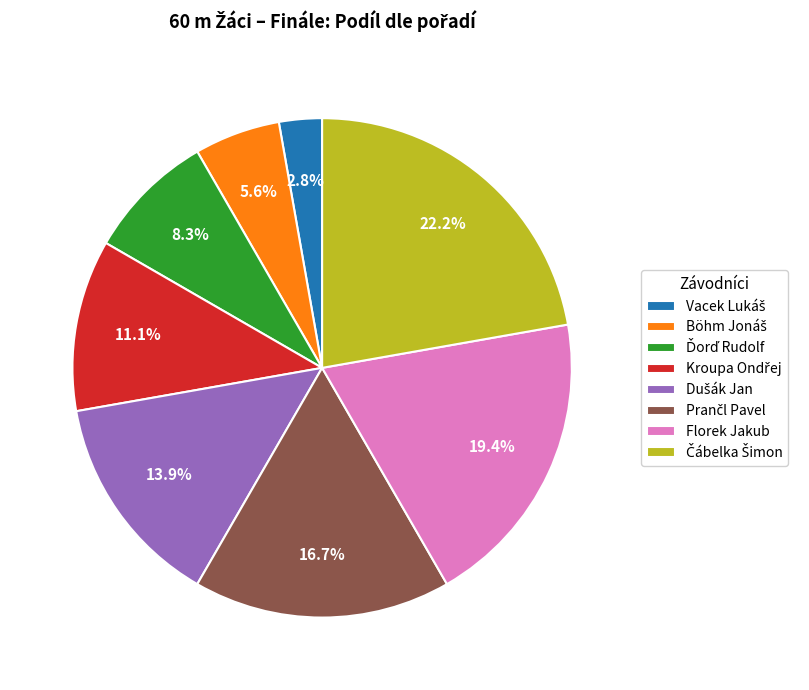

What percentage is NOT represented by Florek Jakub?

80.6%